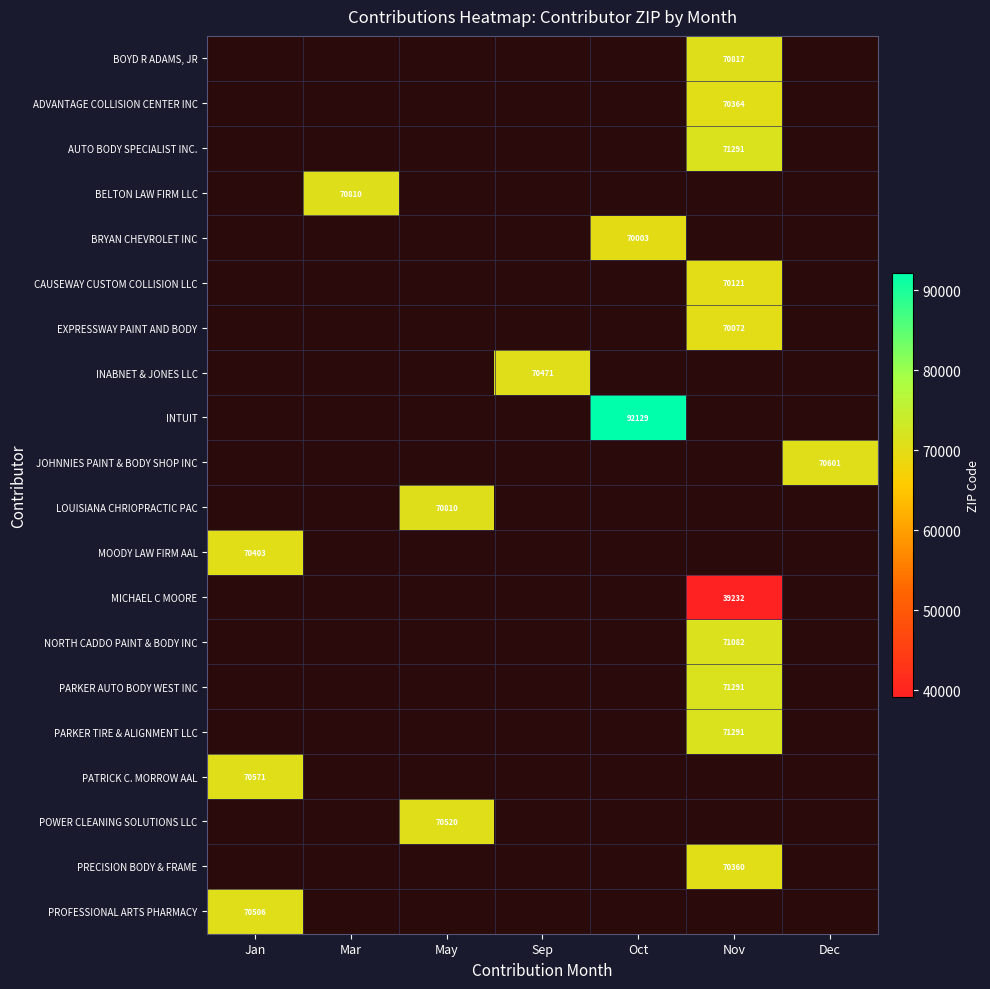

Which has a higher value, Dec or Nov?

Nov